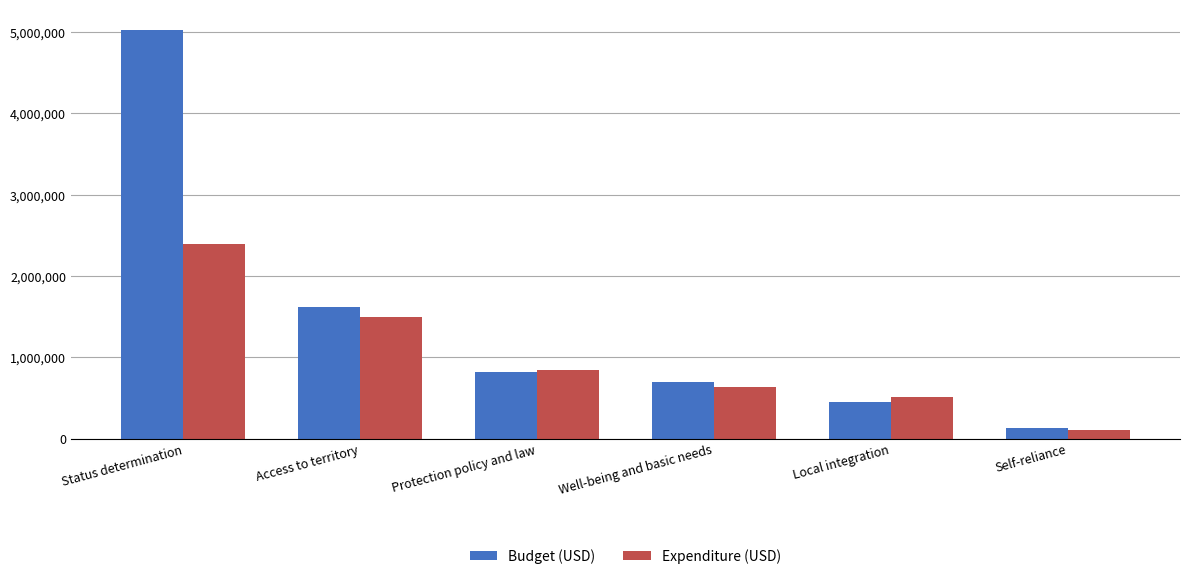

At which category is the sum across all series the highest?

Status determination